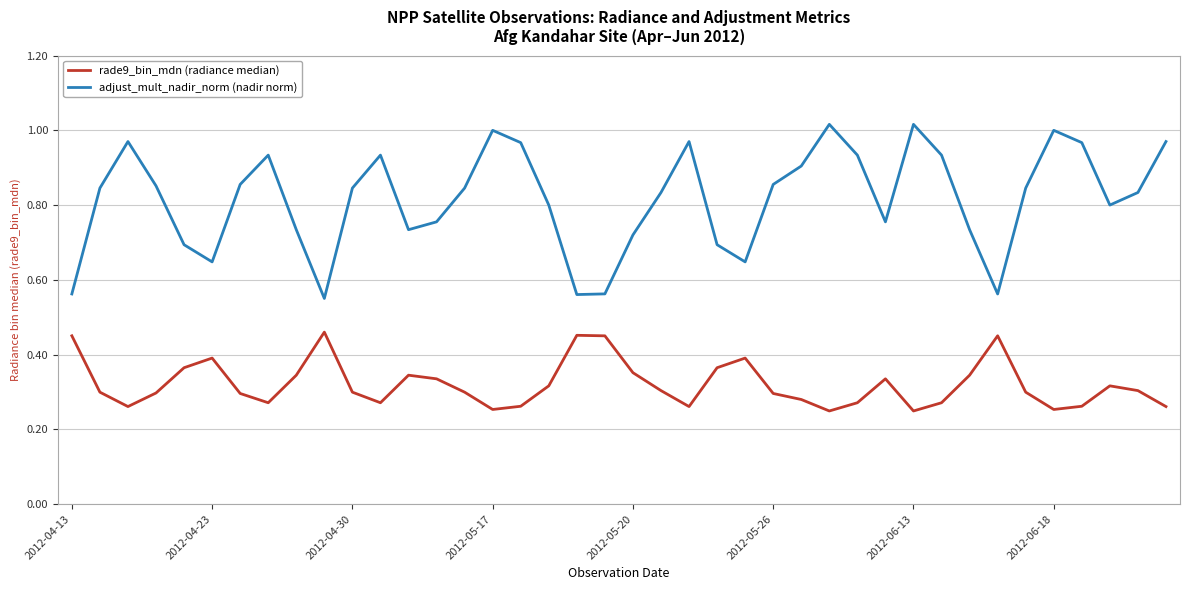

Which series has the largest total across all categories?

adjust_mult_nadir_norm (nadir norm)